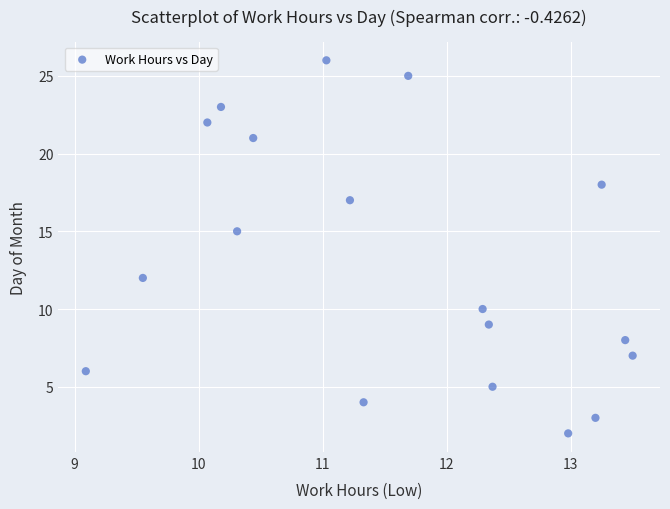

What Y value in the scatter plot is closest to 14?

15